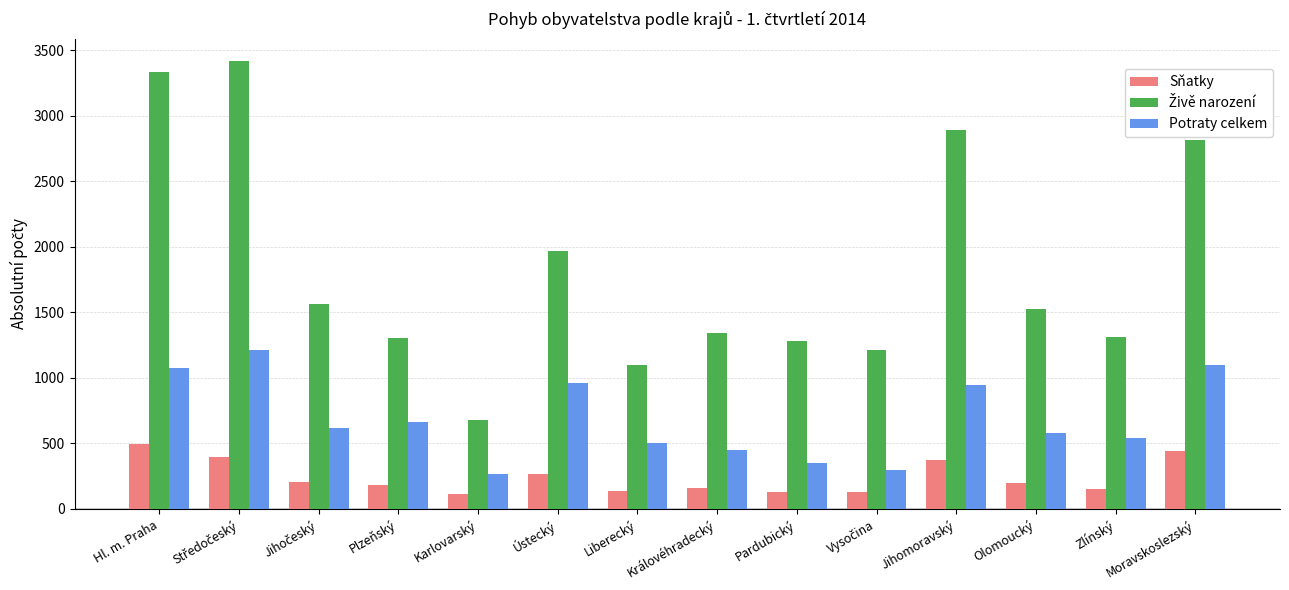

At how many categories does at least one series exceed 549?

14